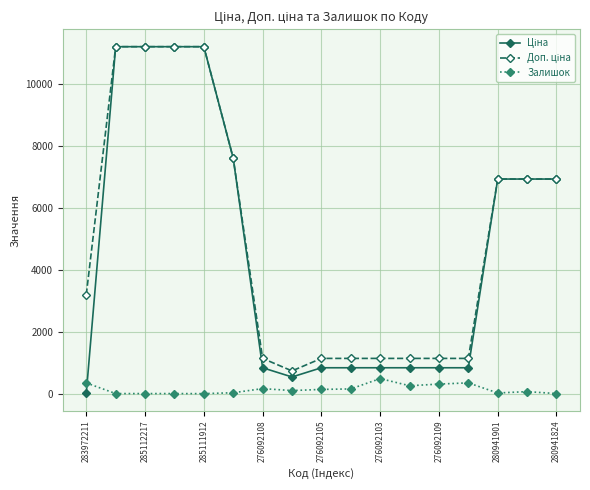

What is the maximum value shown in the chart?

11188.2